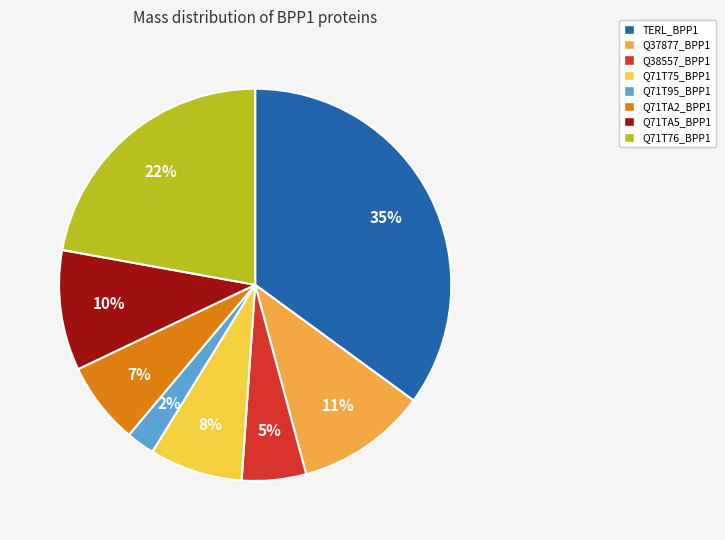

Is there any slice that represents more than half of the pie?

No